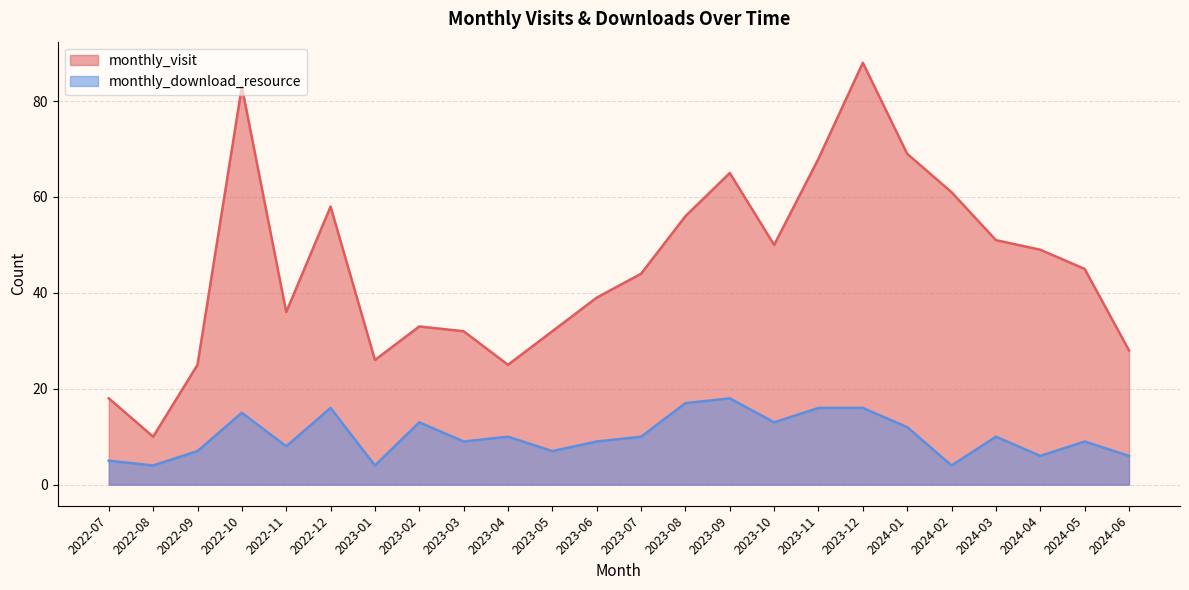

Reading left to right, list all the values displayed in this chart.

monthly_visit: 2022-07=18	2022-08=10	2022-09=25	2022-10=83	2022-11=36	2022-12=58	2023-01=26	2023-02=33	2023-03=32	2023-04=25	2023-05=32	2023-06=39	2023-07=44	2023-08=56	2023-09=65	2023-10=50	2023-11=68	2023-12=88	2024-01=69	2024-02=61	2024-03=51	2024-04=49	2024-05=45	2024-06=28
monthly_download_resource: 2022-07=5	2022-08=4	2022-09=7	2022-10=15	2022-11=8	2022-12=16	2023-01=4	2023-02=13	2023-03=9	2023-04=10	2023-05=7	2023-06=9	2023-07=10	2023-08=17	2023-09=18	2023-10=13	2023-11=16	2023-12=16	2024-01=12	2024-02=4	2024-03=10	2024-04=6	2024-05=9	2024-06=6